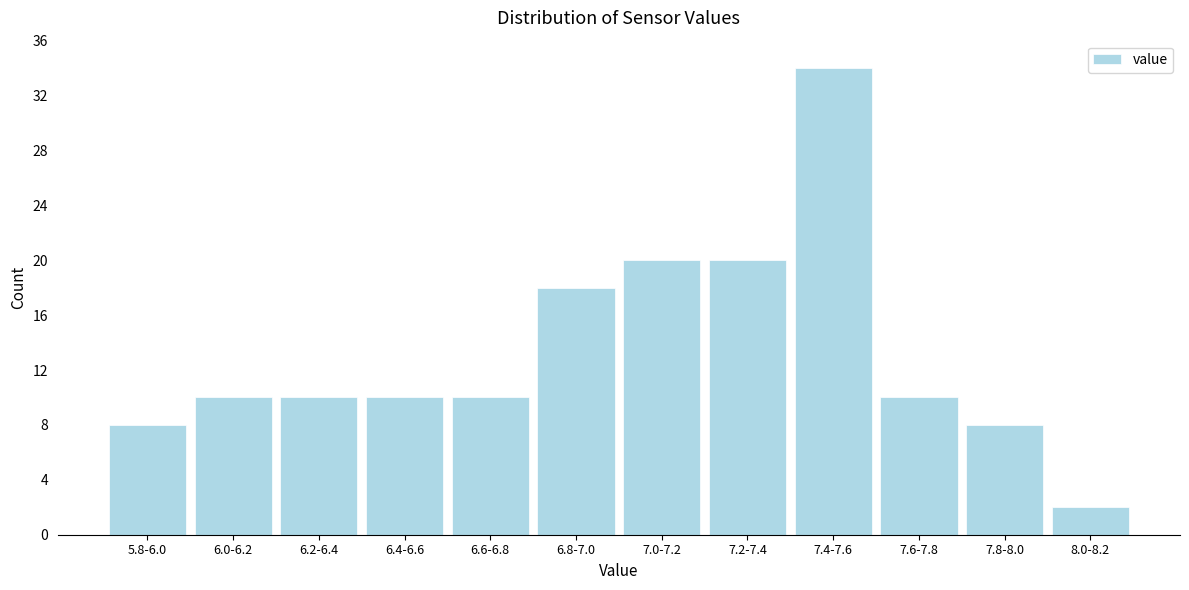

Reading left to right, list all the values displayed in this chart.

8	10	10	10	10	18	20	20	34	10	8	2